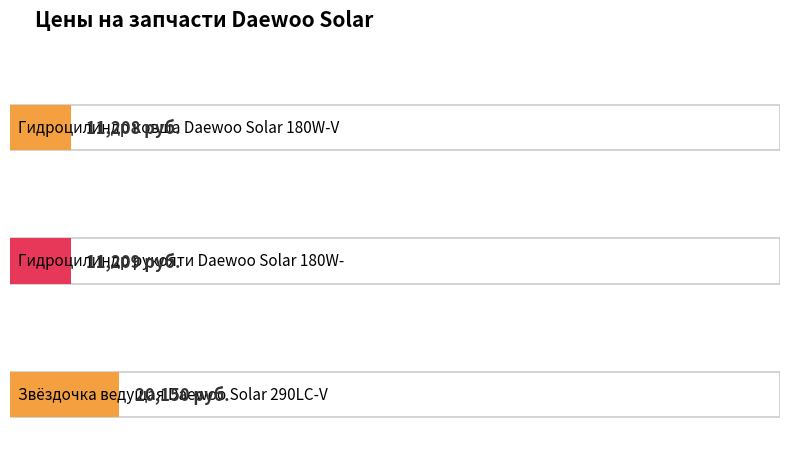

The value at Звёздочка ведущая Daewoo Solar 290LC-V is 31514. True or false?

False